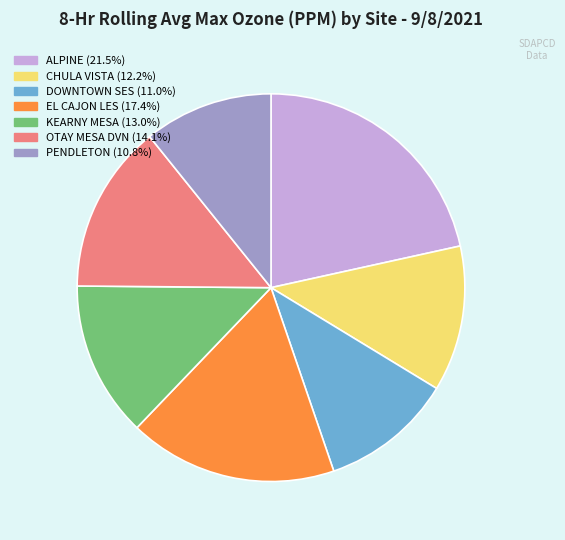

Does OTAY MESA DVN (14.1%) account for over 50% of the chart?

No